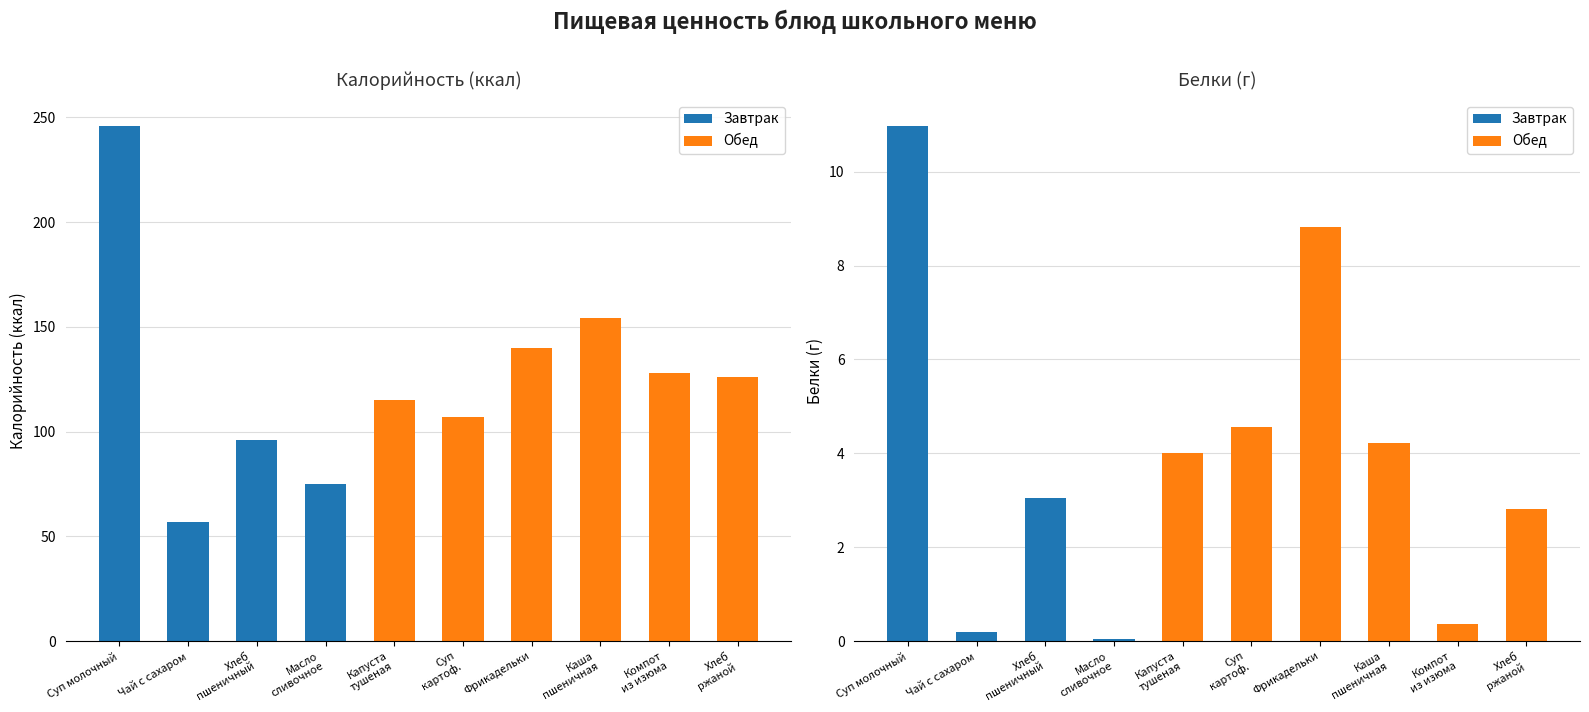

The Белки series shows 2.4 at Каша пшеничная. True or false?

False